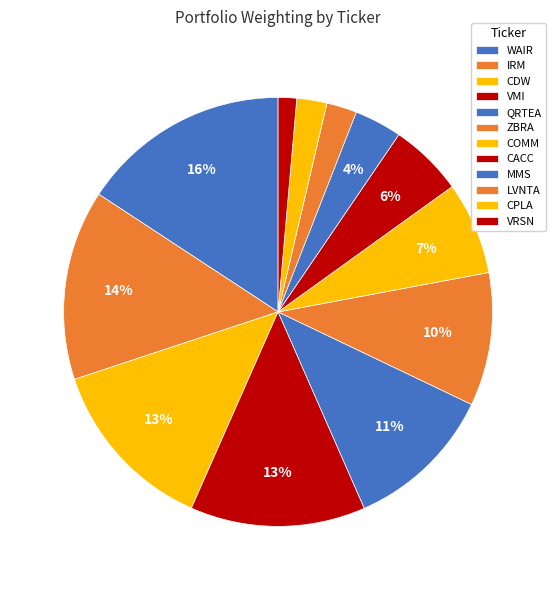

Count the number of slices in the pie.

12